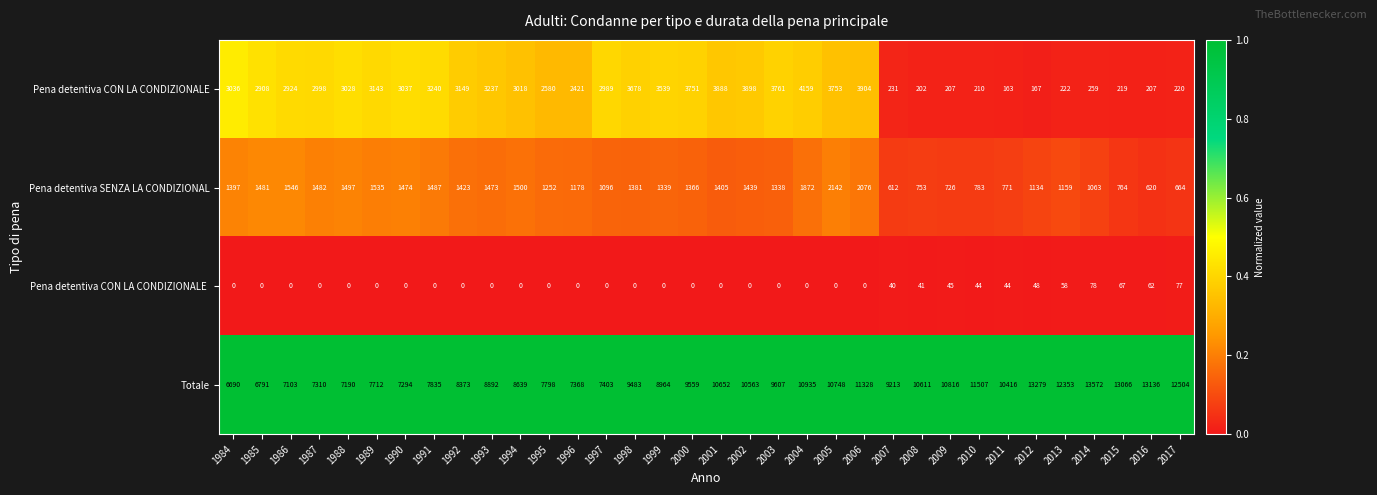

Which series has the widest spread of values?

Totale